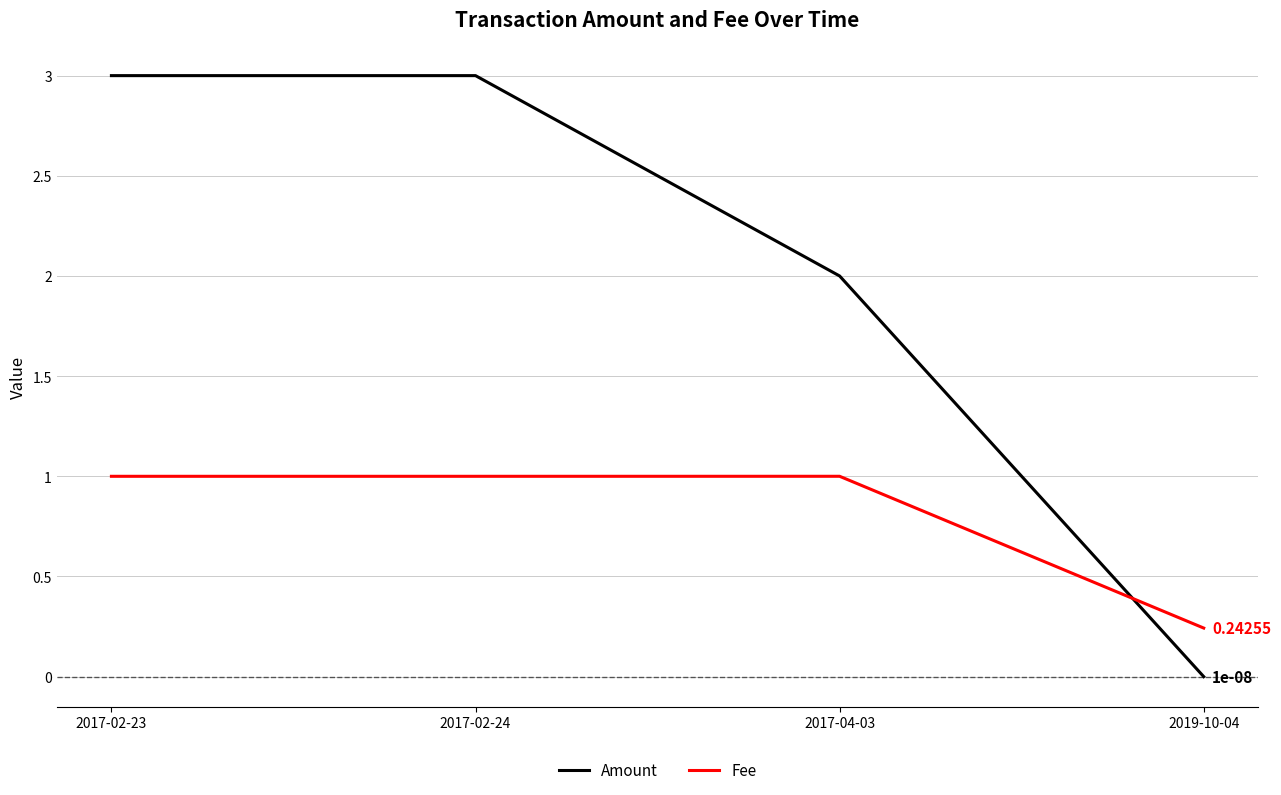

What position from the right is 2017-02-23?

4